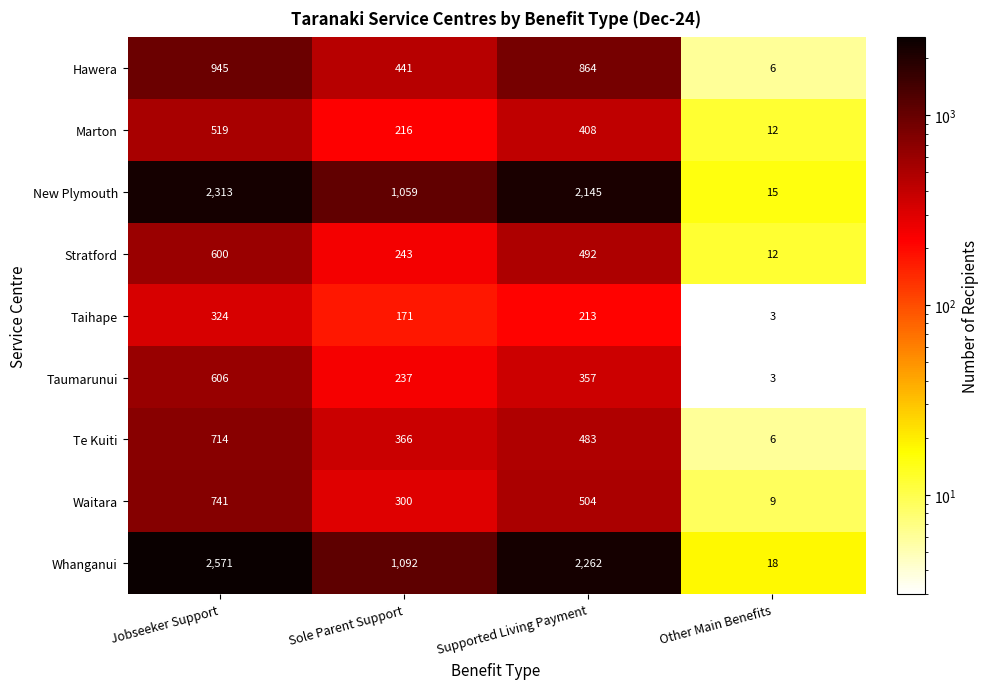

List the series in order of their peak value, highest first.

Whanganui, New Plymouth, Hawera, Waitara, Te Kuiti, Taumarunui, Stratford, Marton, Taihape